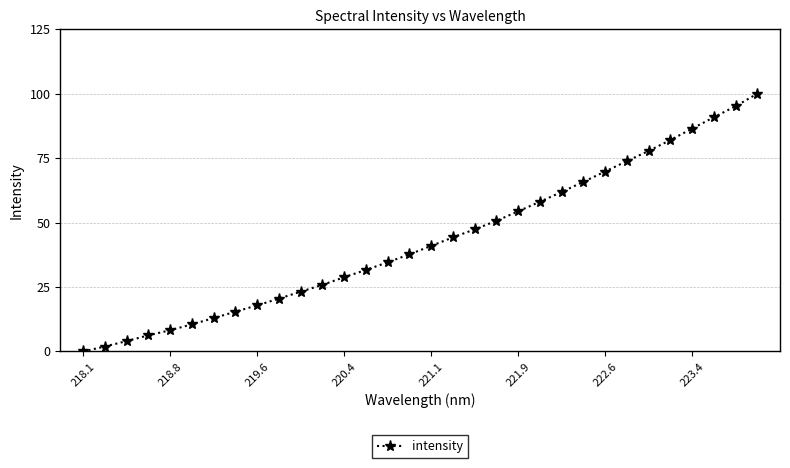

What is the greatest value displayed?

100.0